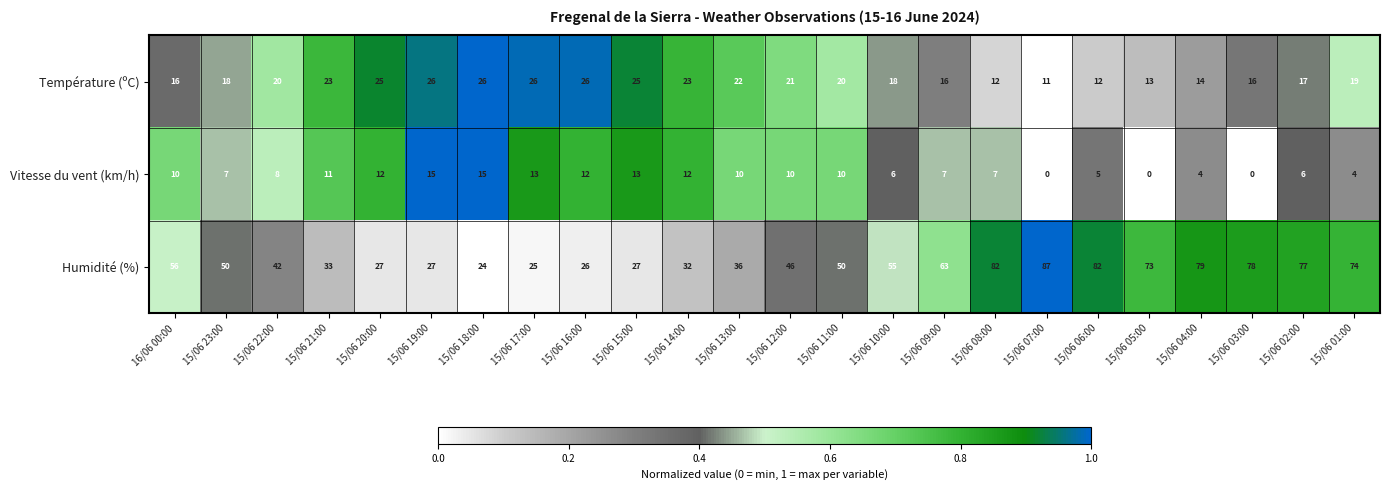

What is the approximate value of Température (ºC) at 15/06 06:00, to the nearest 10?

10